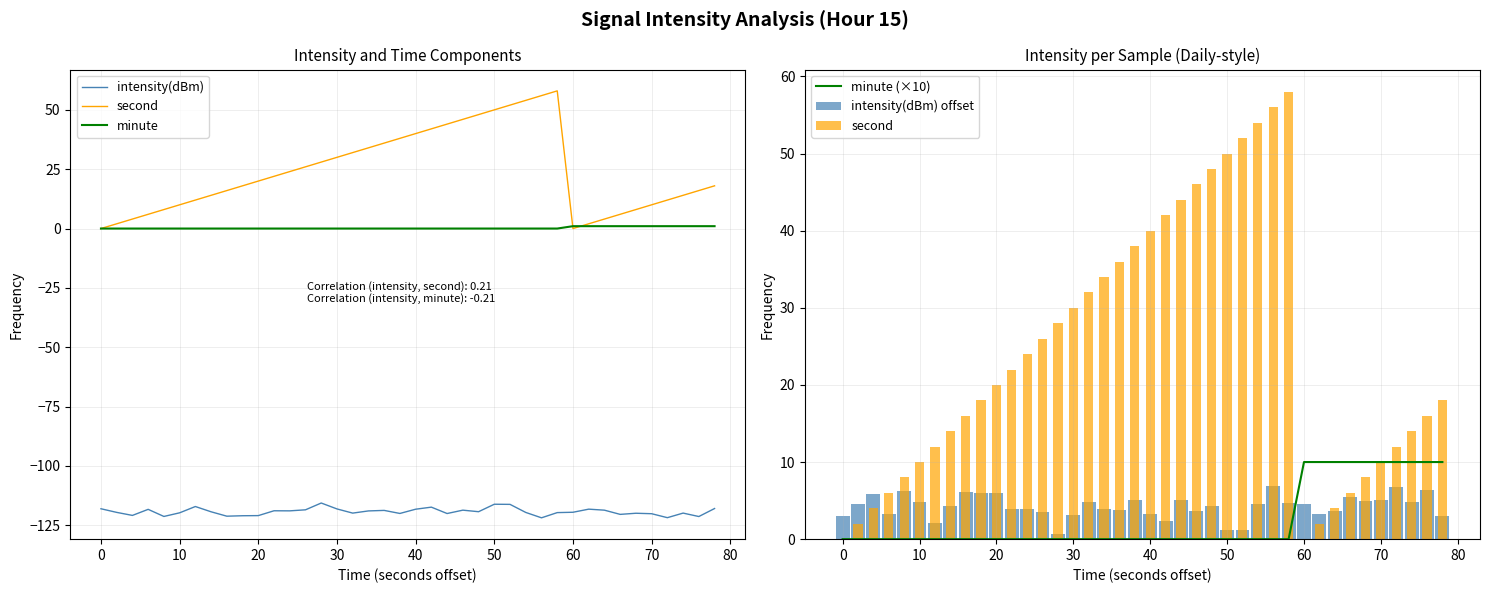

Is it true that minute (×10) equals 0 at 10?

True